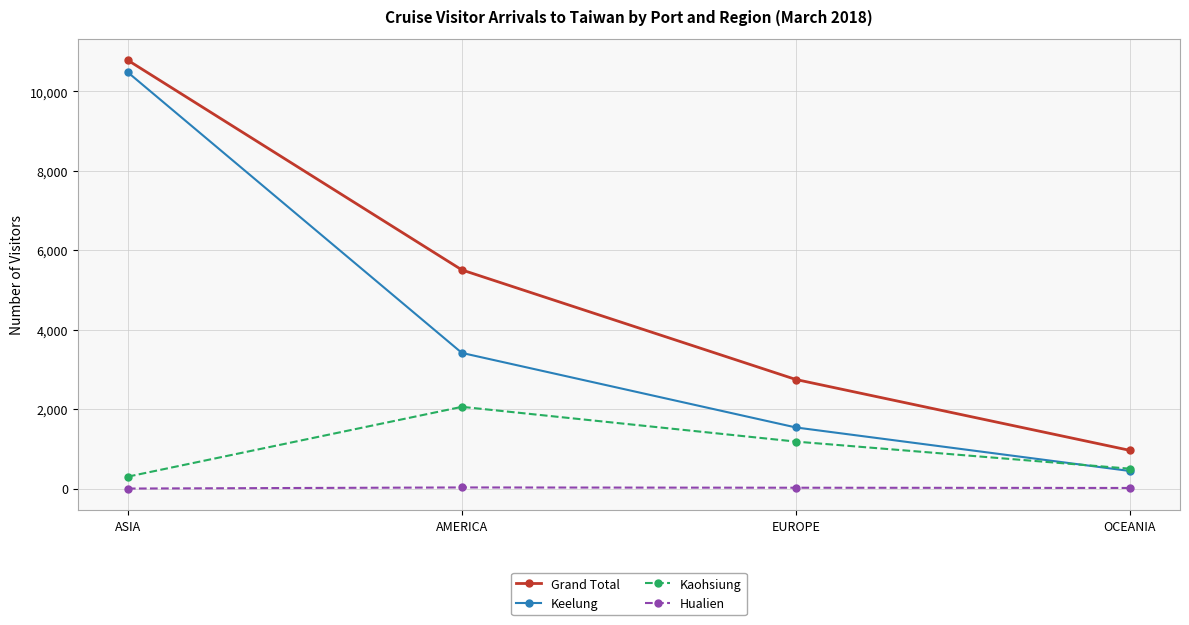

The Hualien series shows 23 at EUROPE. True or false?

True